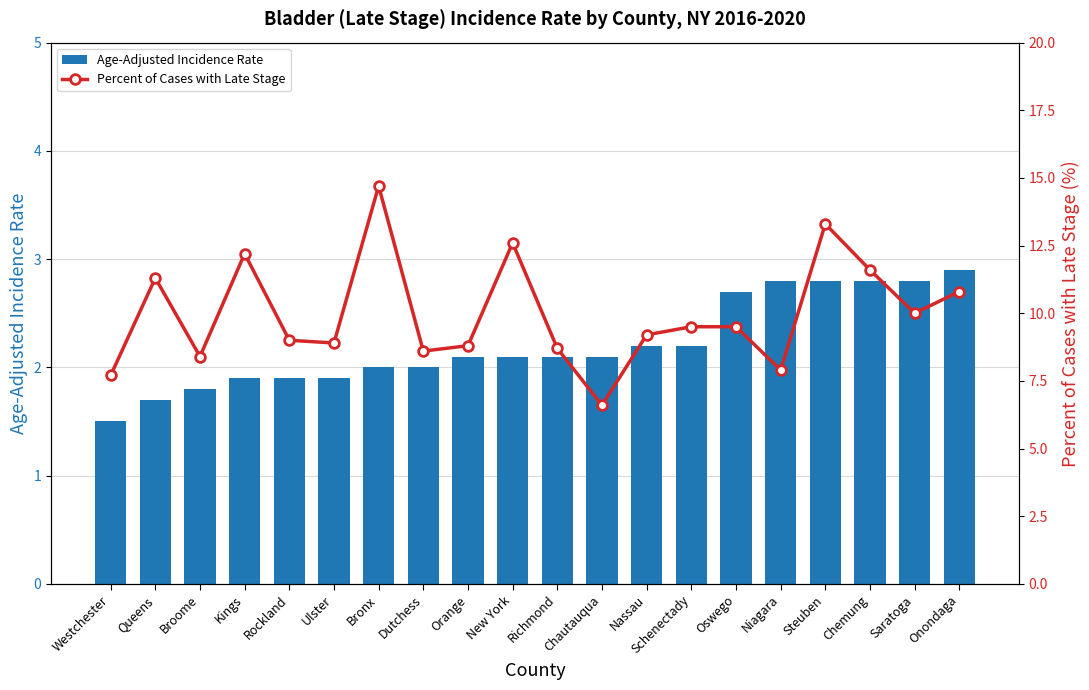

At which label is Percent of Cases with Late Stage closest to 10?

Saratoga